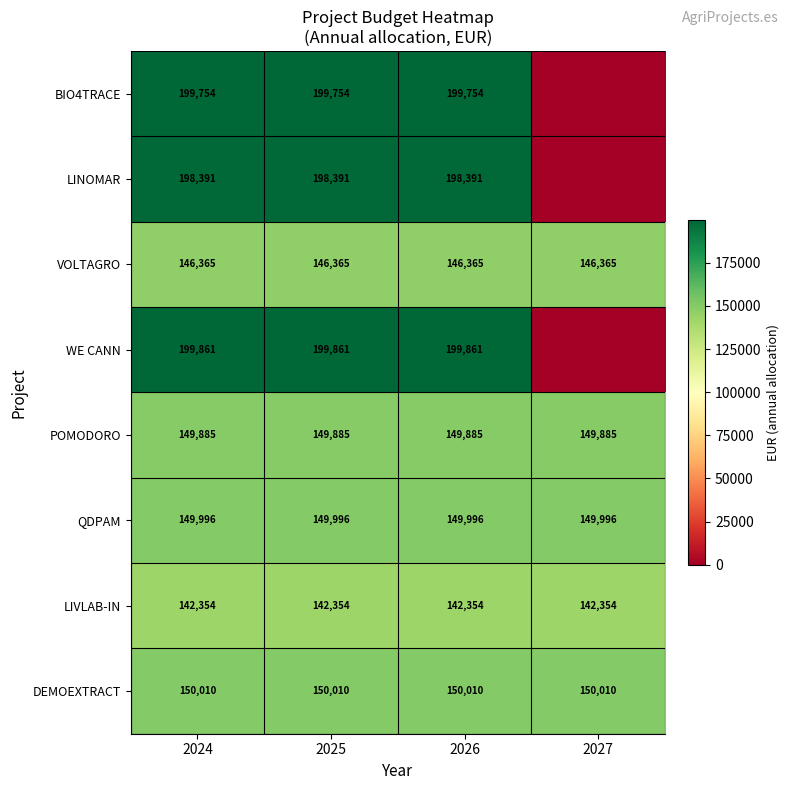

Is the value of WE CANN at 2025 greater than the value of BIO4TRACE at 2026?

Yes